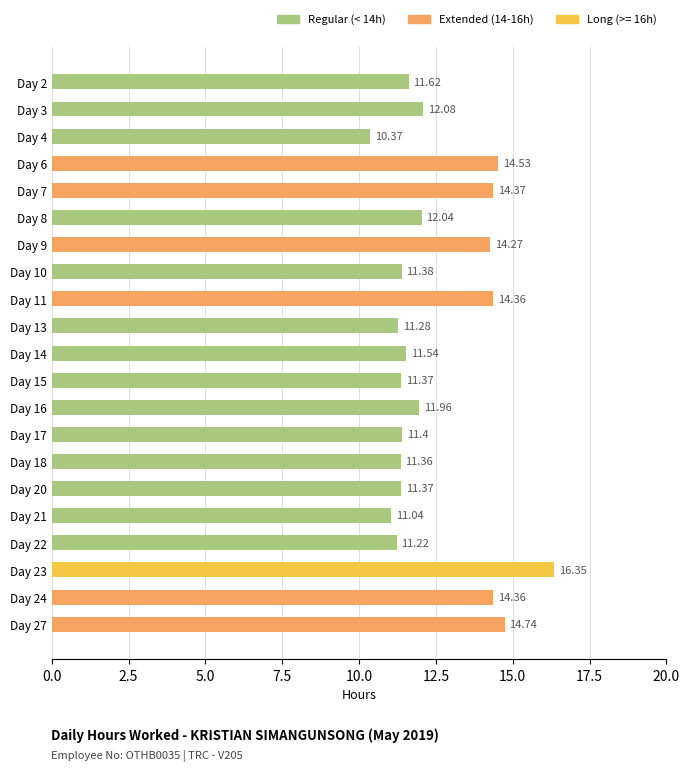

Which has a higher value, Day 13 or Day 7?

Day 7